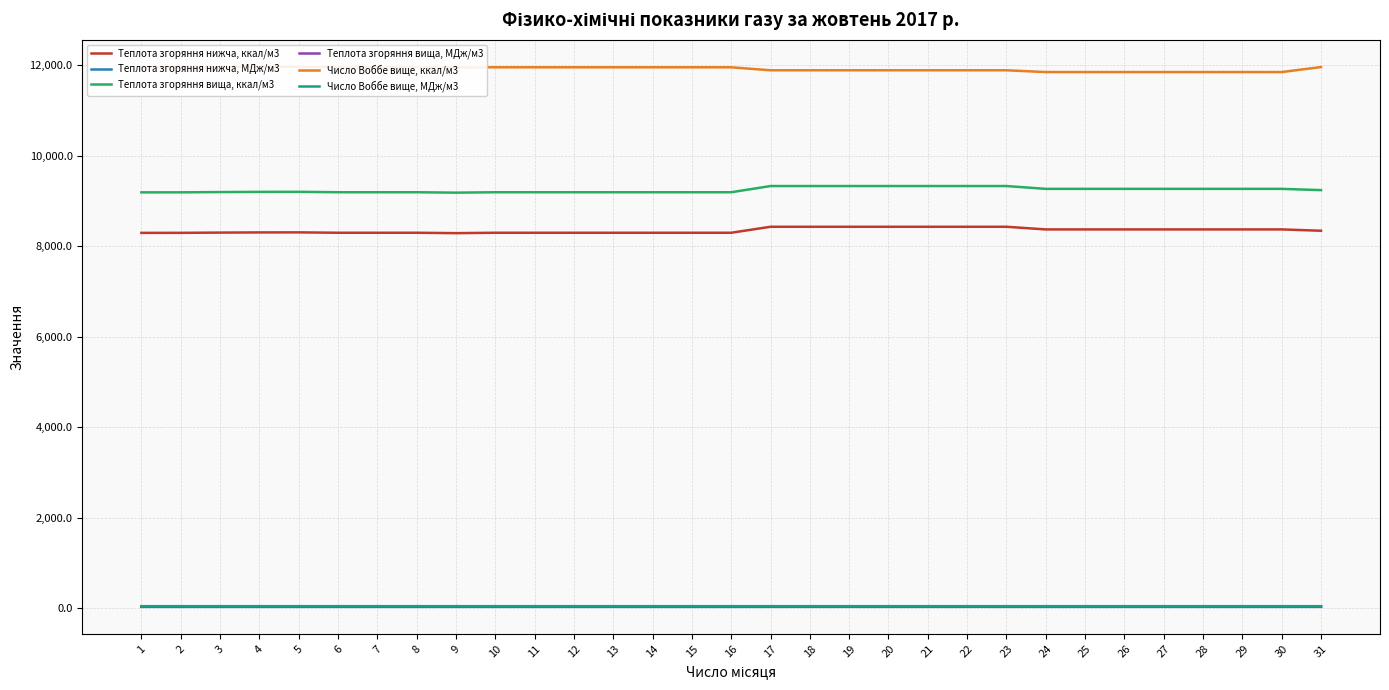

The Число Воббе вище, МДж/м3 series shows 49.6 at 27. True or false?

True